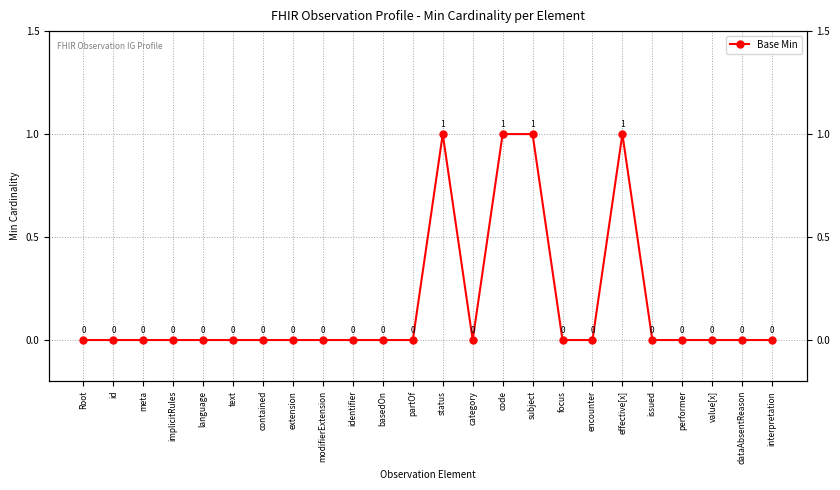

What is the difference between the values at focus and status?

1